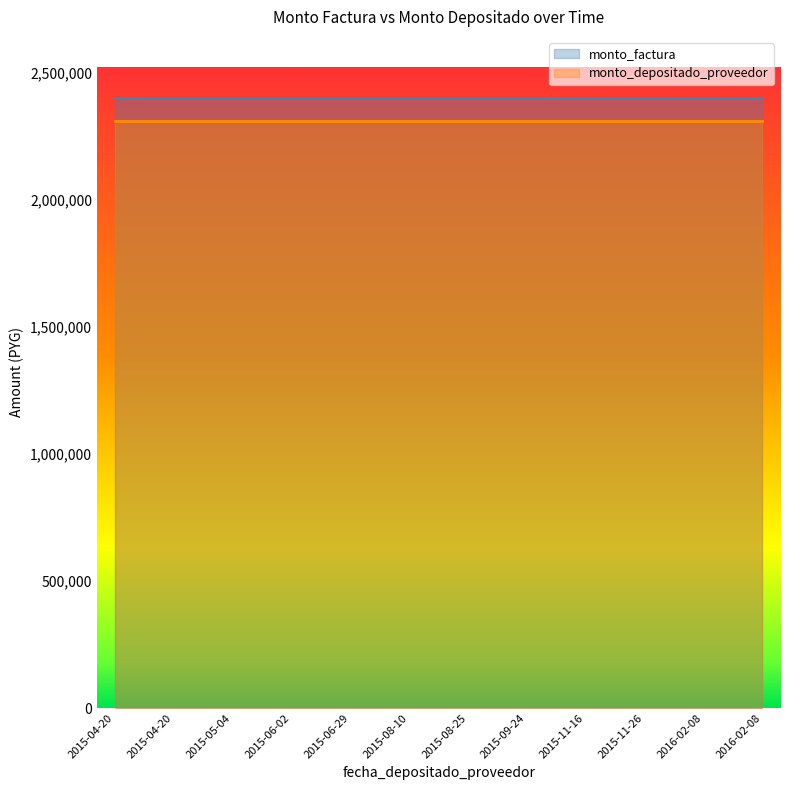

The monto_factura series shows 2400000 at 2015-04-20. True or false?

True